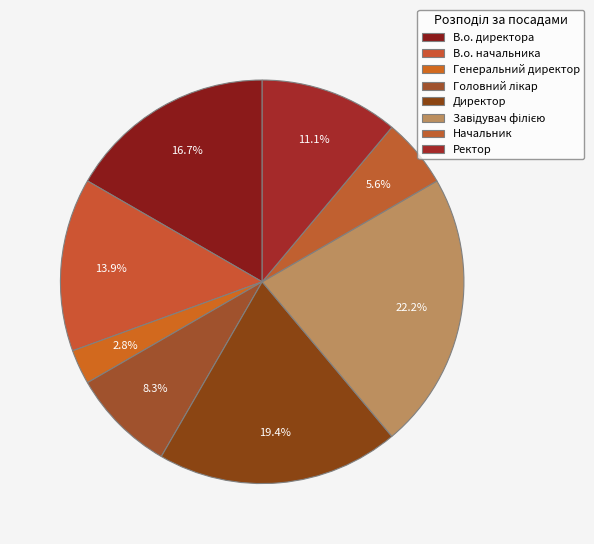

Rank the categories by value from highest to lowest.

Завідувач філією, Директор, В.о. директора, В.о. начальника, Ректор, Головний лікар, Начальник, Генеральний директор